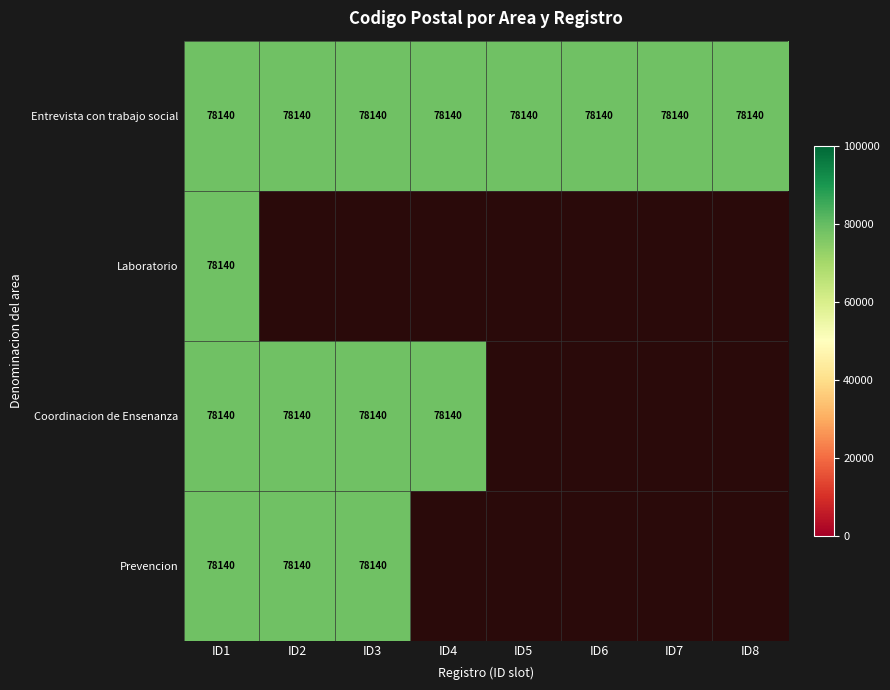

List the labels in order of Prevencion value, largest first.

0, 1, 2, 3, 4, 5, 6, 7